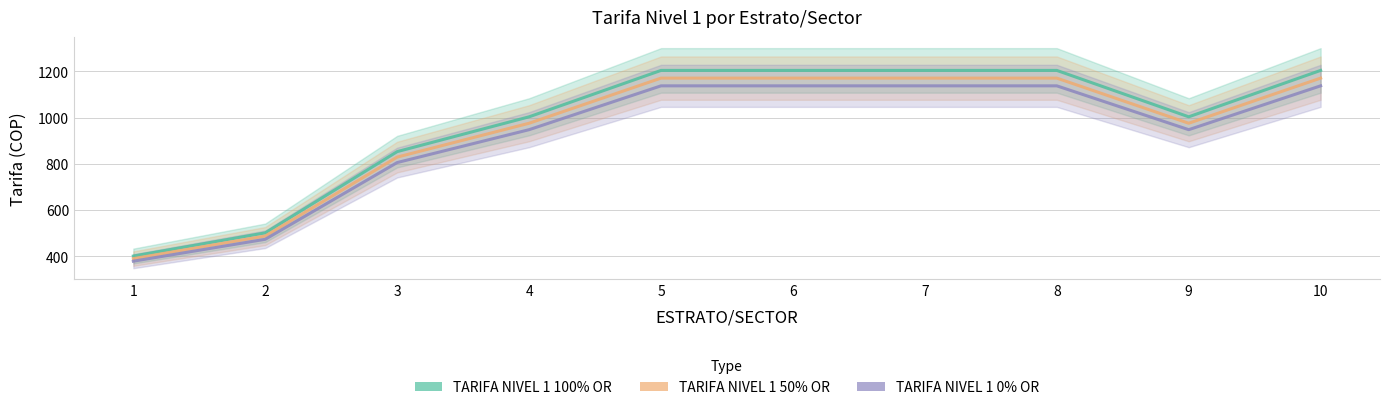

At which category is the sum across all series the highest?

5